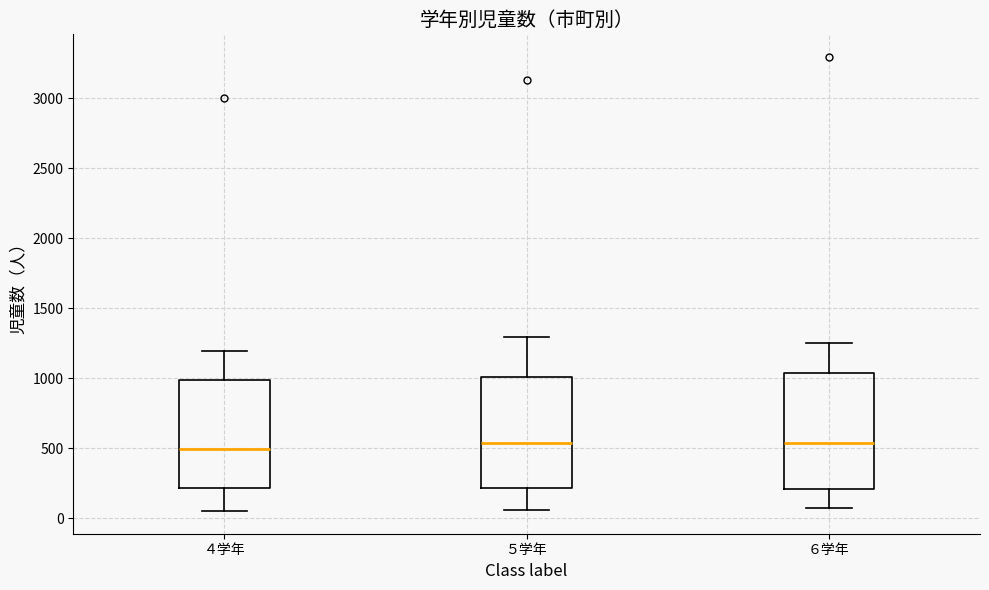

Where does the lower whisker of the box for ６学年 end on the y-axis? The values are not printed on the chart, so give them approximately, as read against the axis.

50